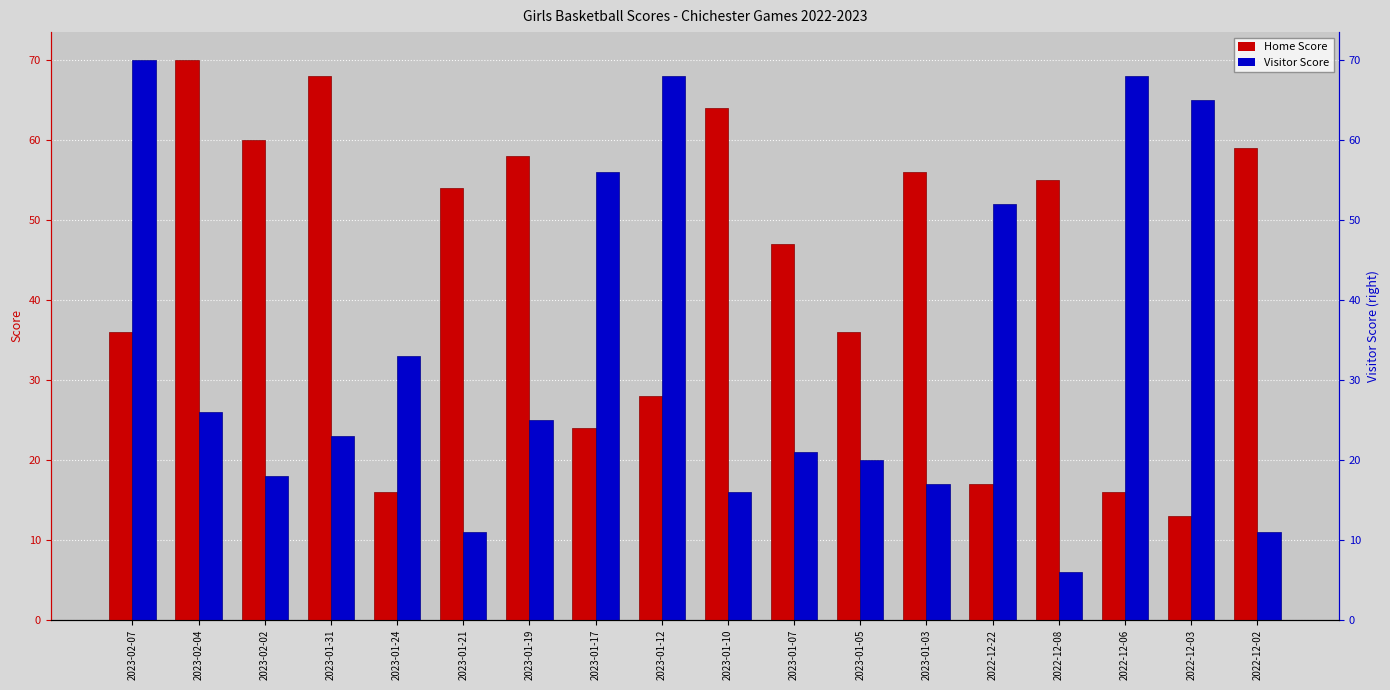

Is the value of Visitor Score at 2023-01-17 greater than the value of Home Score at 2023-01-31?

No